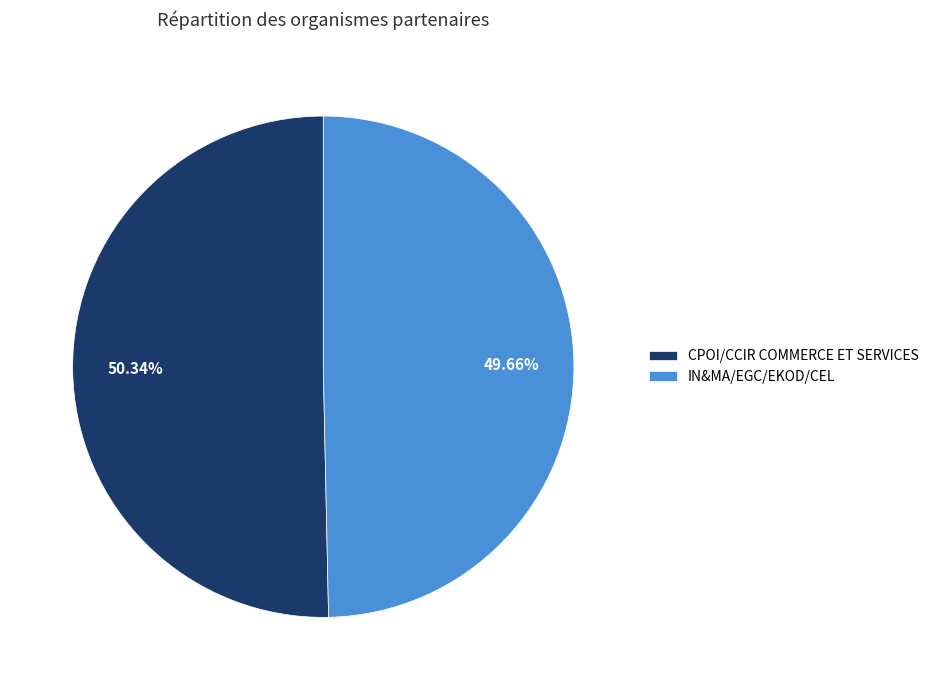

Is it true that CPOI/CCIR COMMERCE ET SERVICES is 63% of the pie?

False